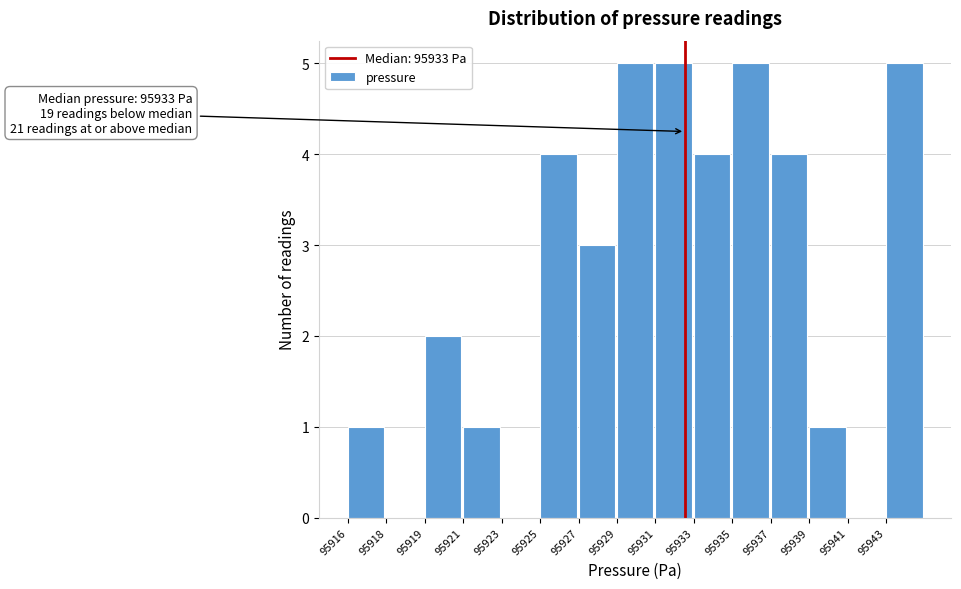

What is the sum of the values at 95927 and 95918?

3